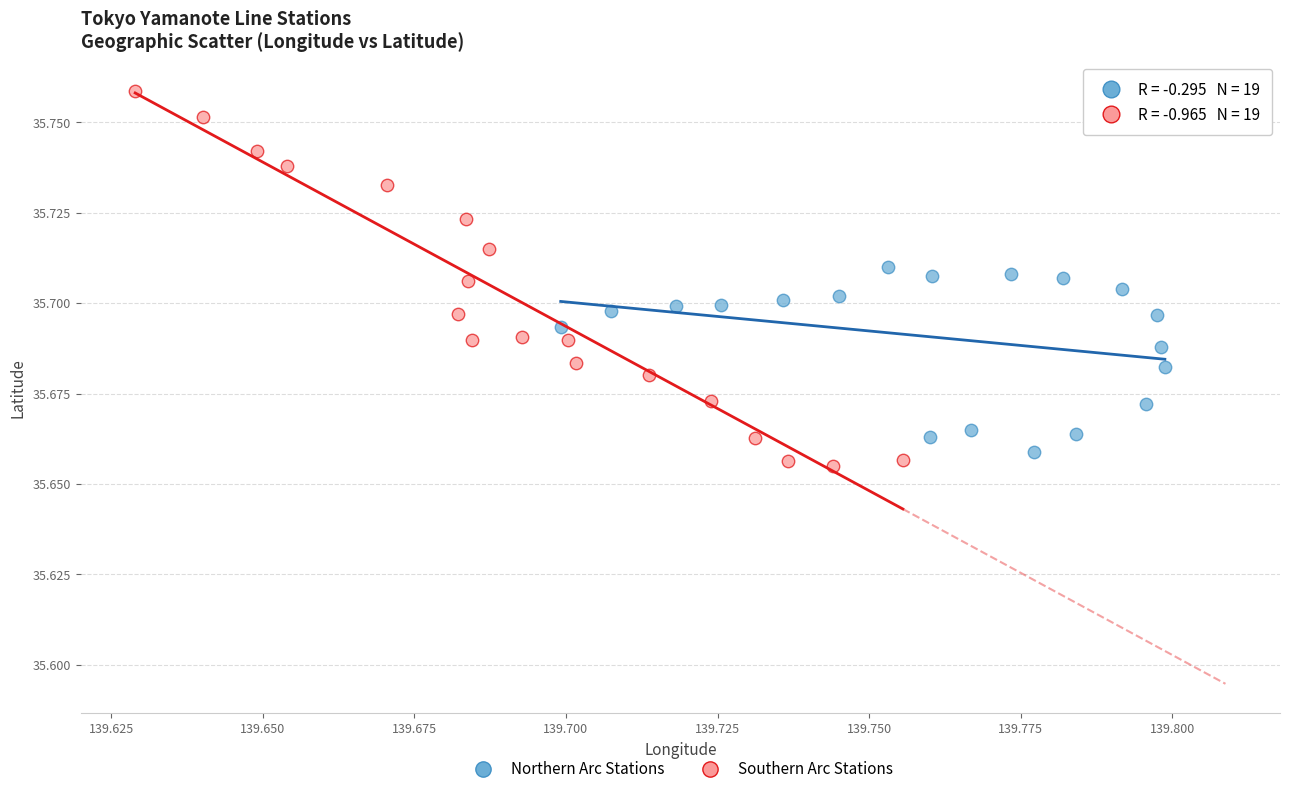

Which series contains the highest Y value?

Southern Arc Stations